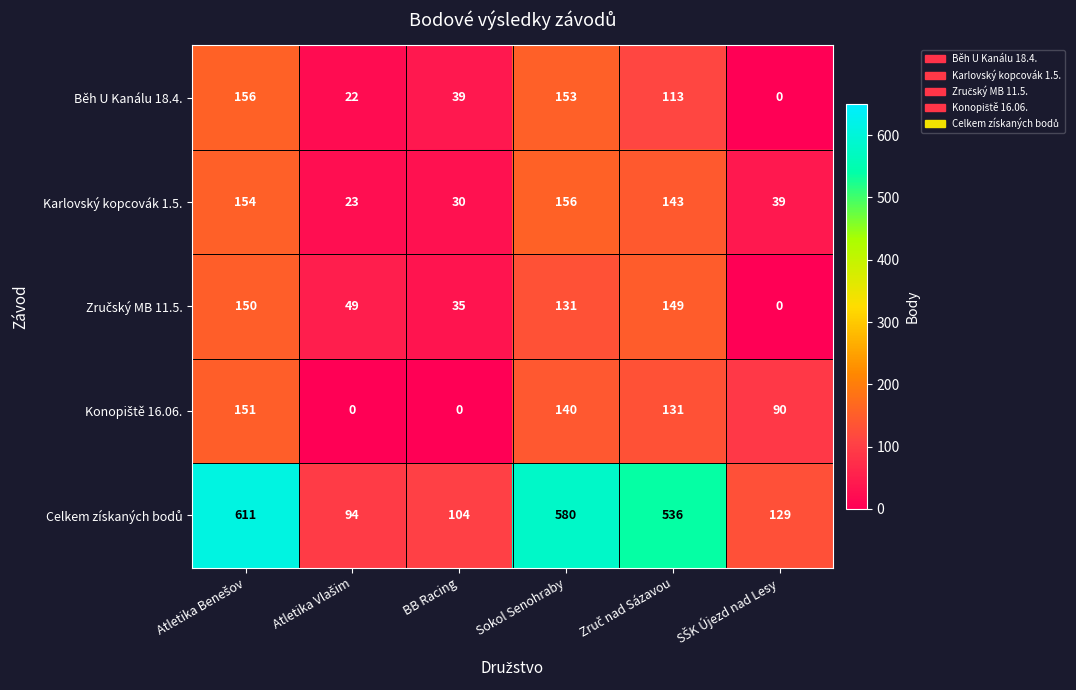

What is the greatest value displayed?

611